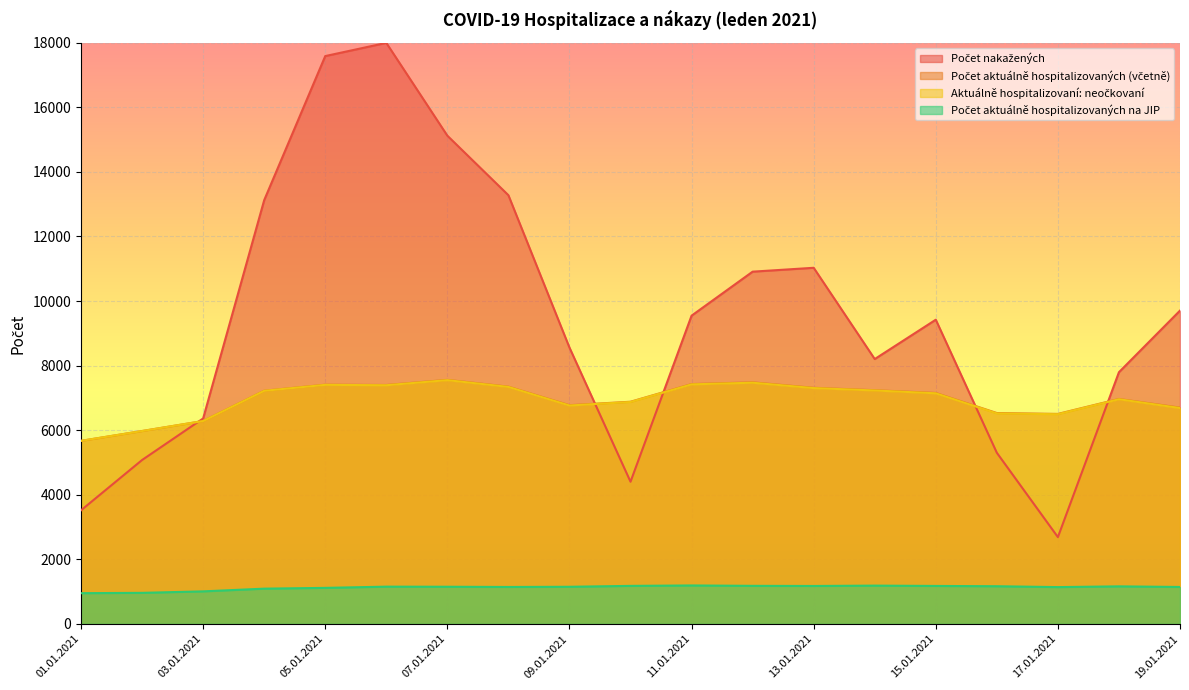

What position from the left is 11.01.2021?

11